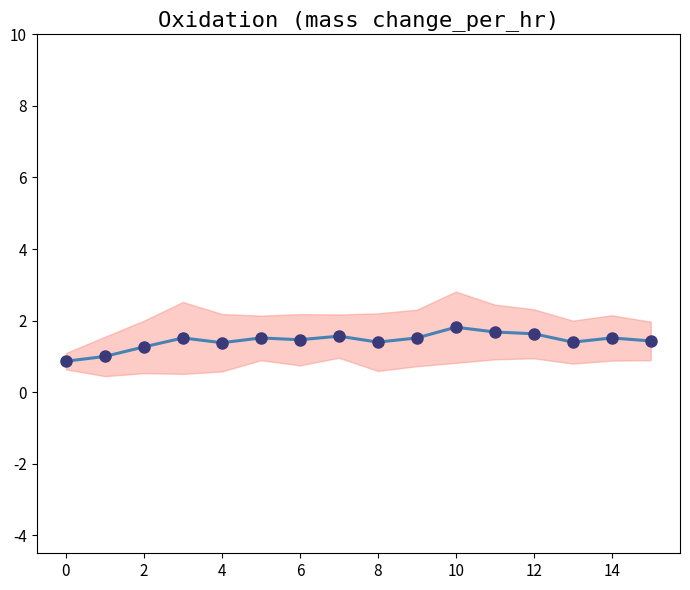

Is it true that the value at 15 is 1.0?

False